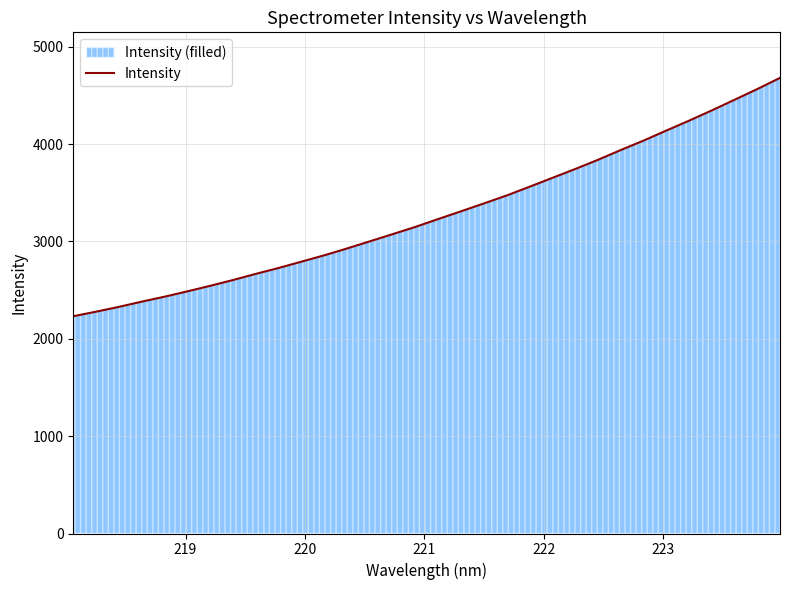

What is the difference between the maximum and minimum values?

2448.7